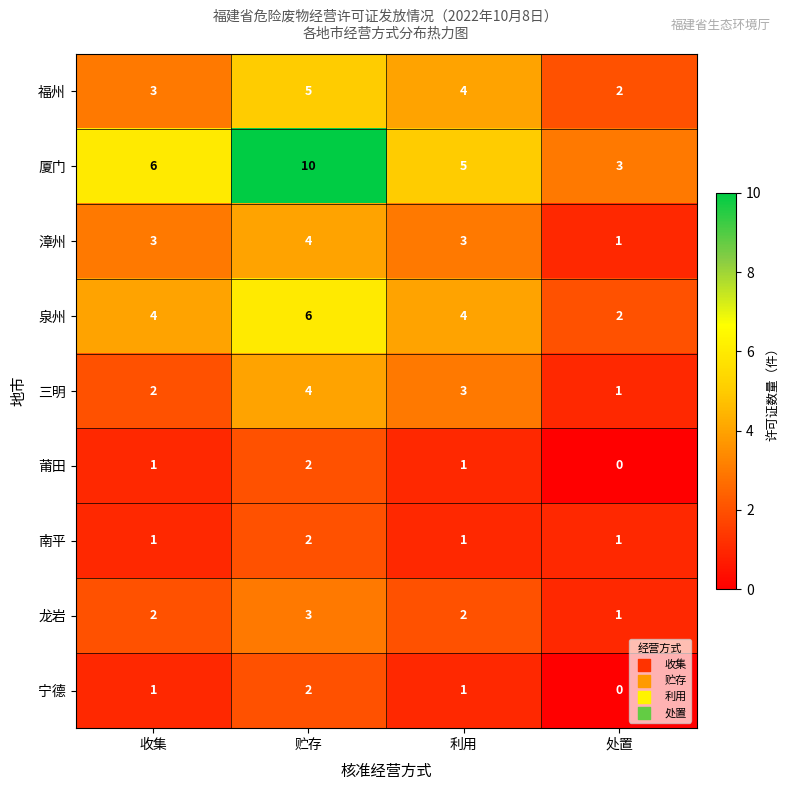

Count the number of data series in this chart.

9